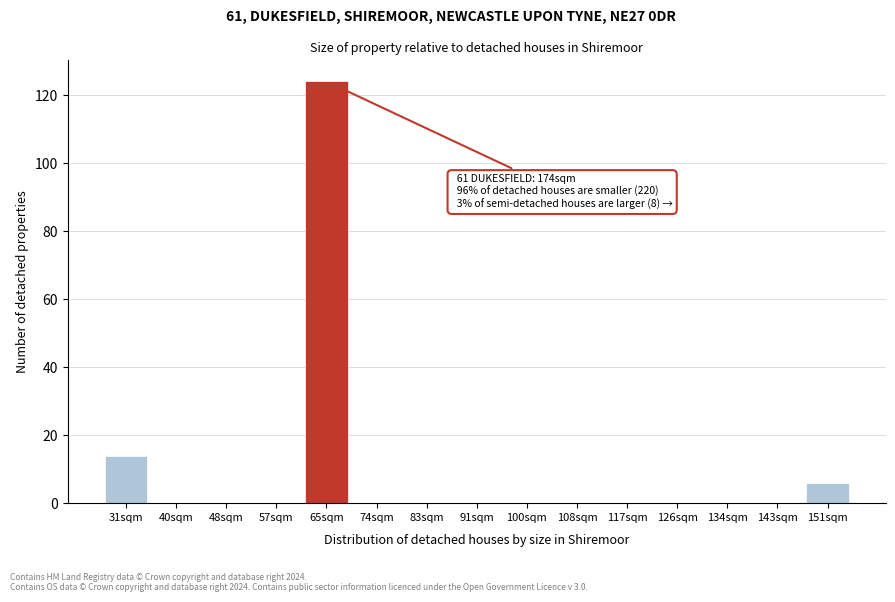

Reading right to left, extract all data points from this chart.

151sqm=6	143sqm=0	134sqm=0	126sqm=0	117sqm=0	108sqm=0	100sqm=0	91sqm=0	83sqm=0	74sqm=0	65sqm=124	57sqm=0	48sqm=0	40sqm=0	31sqm=14